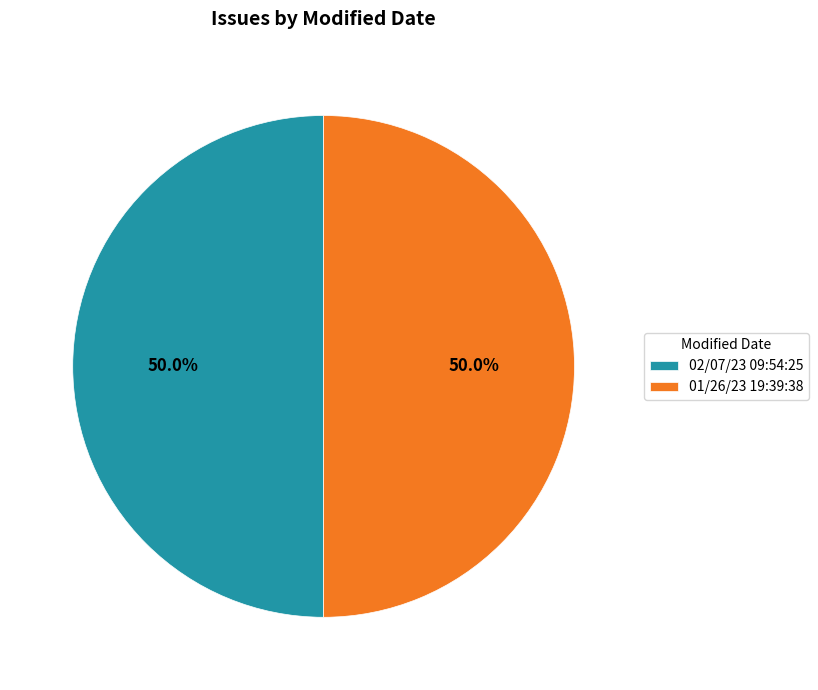

To the nearest percent, what is the combined percentage of 01/26/23 19:39:38 and 02/07/23 09:54:25?

100%